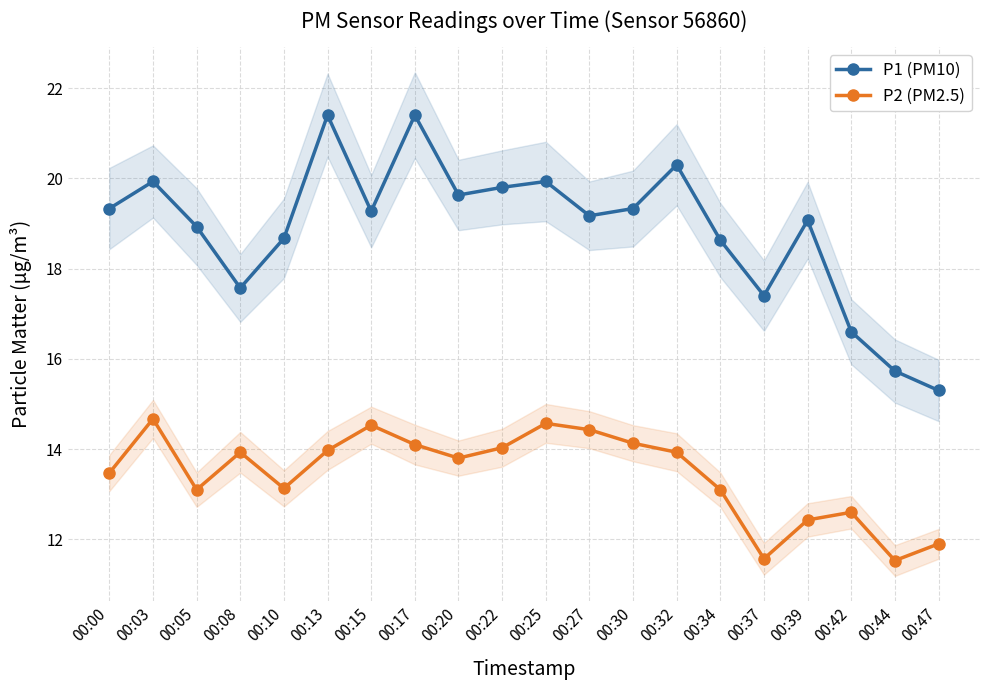

How many lines are shown in the chart?

2